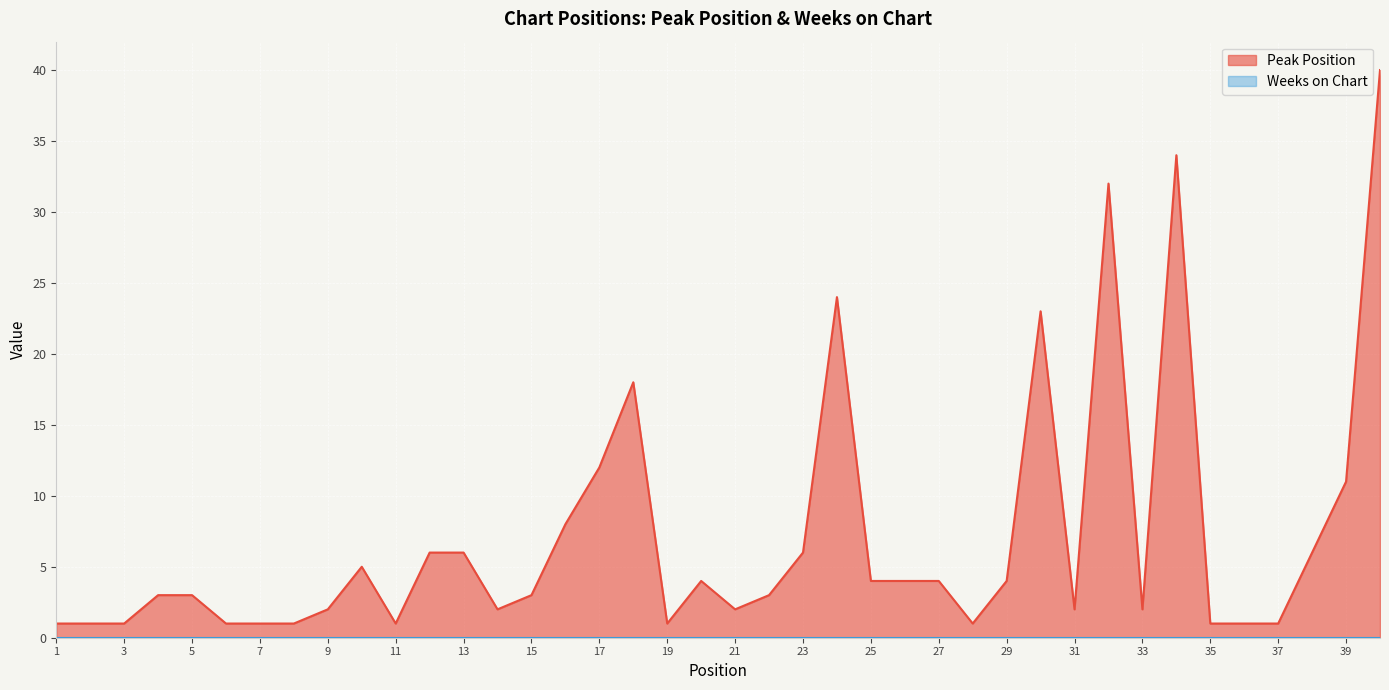

What is the change in value from 12 to 29?

-2